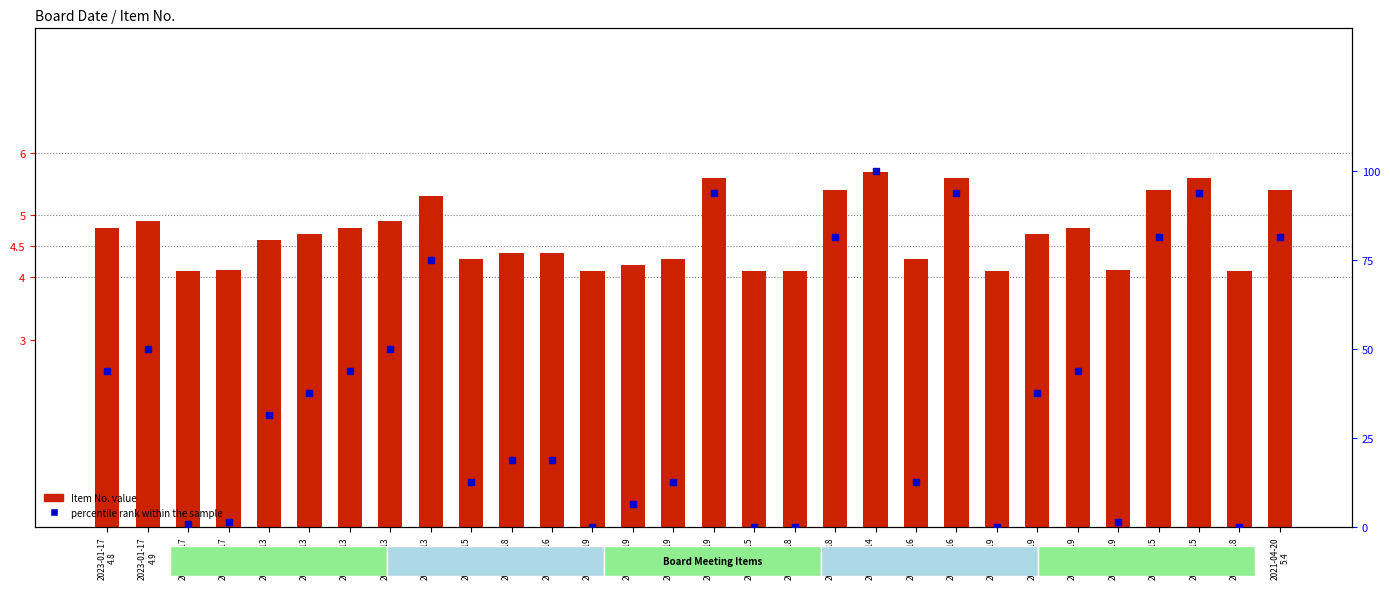

Between 2022-12-13 4.9 and 2021-06-15 5.4, which is larger?

2021-06-15 5.4